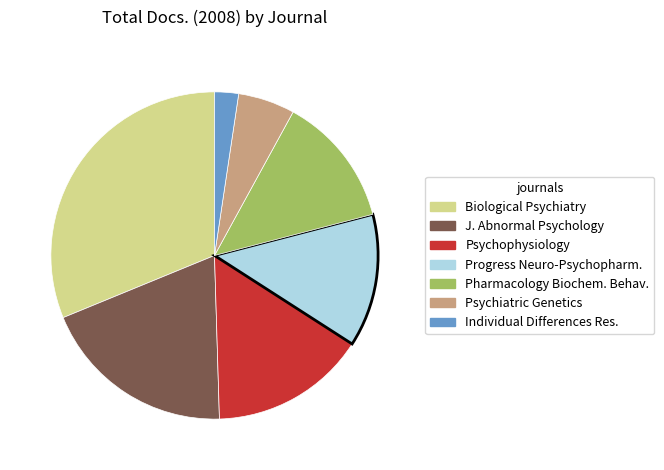

Does any single category account for the majority?

No